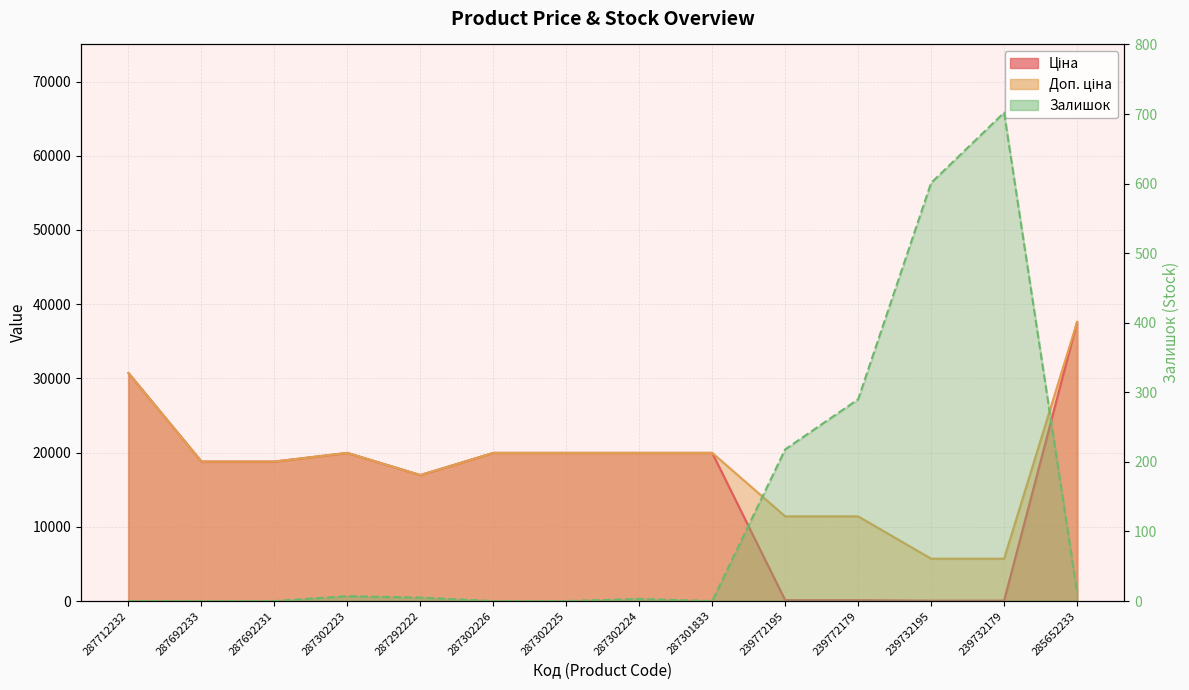

What is the label of the 8th point from the left?

287302224